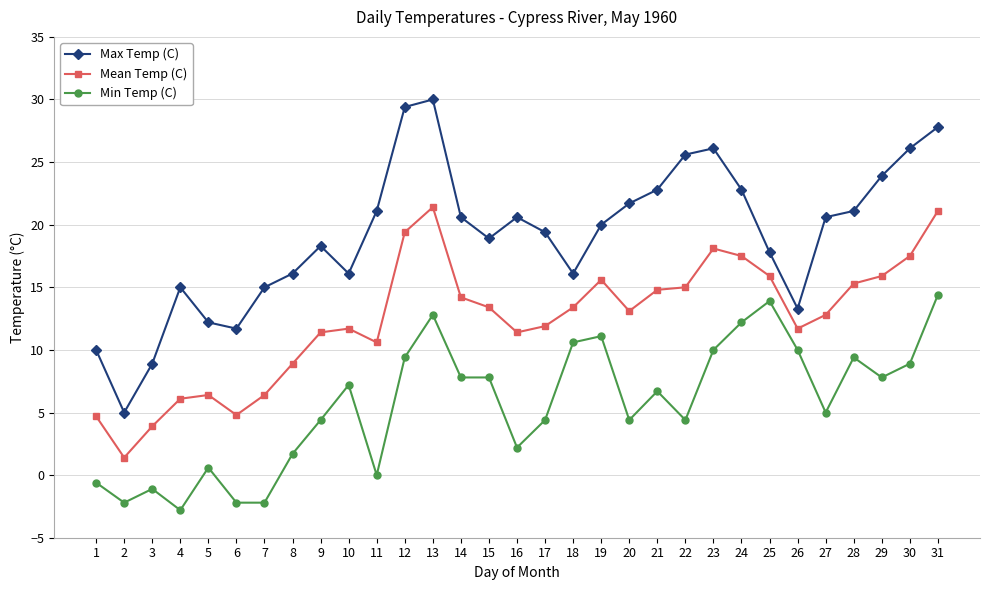

How many categories are shown in the chart?

31